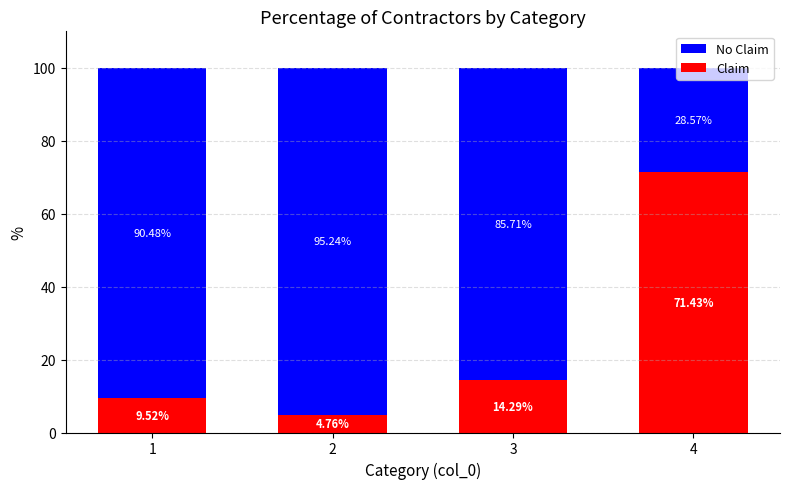

What is the sum of all Claim values?

100.0